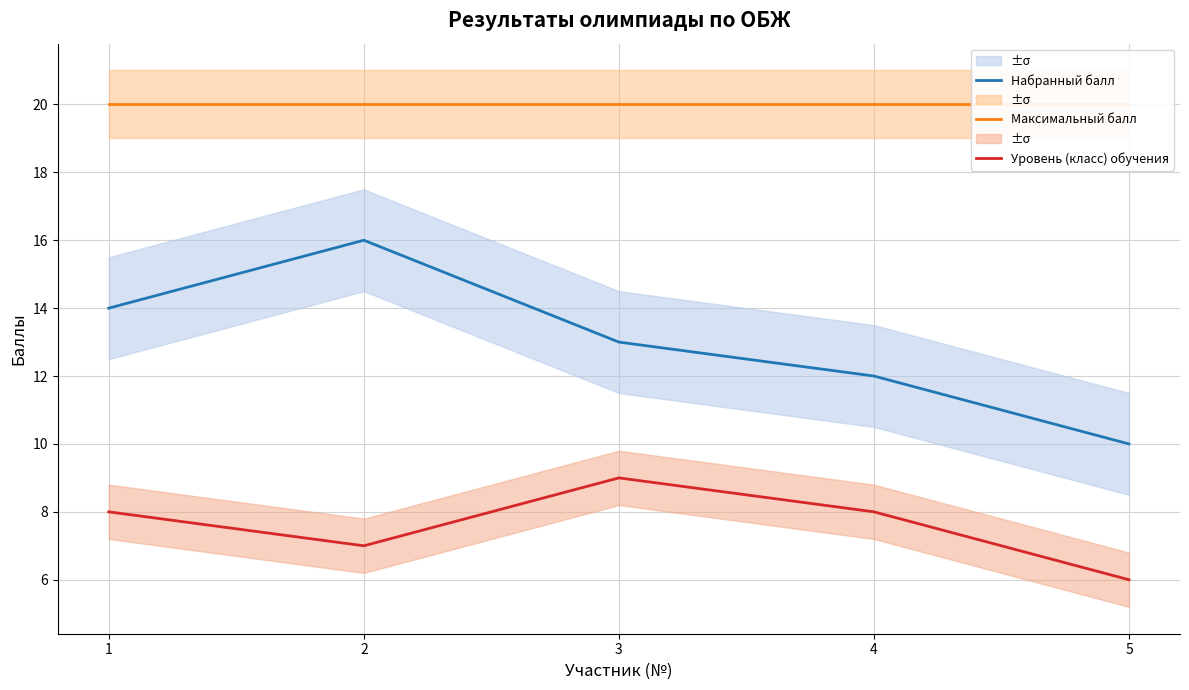

Between 3 and 4, which series saw the biggest shift?

Набранный балл